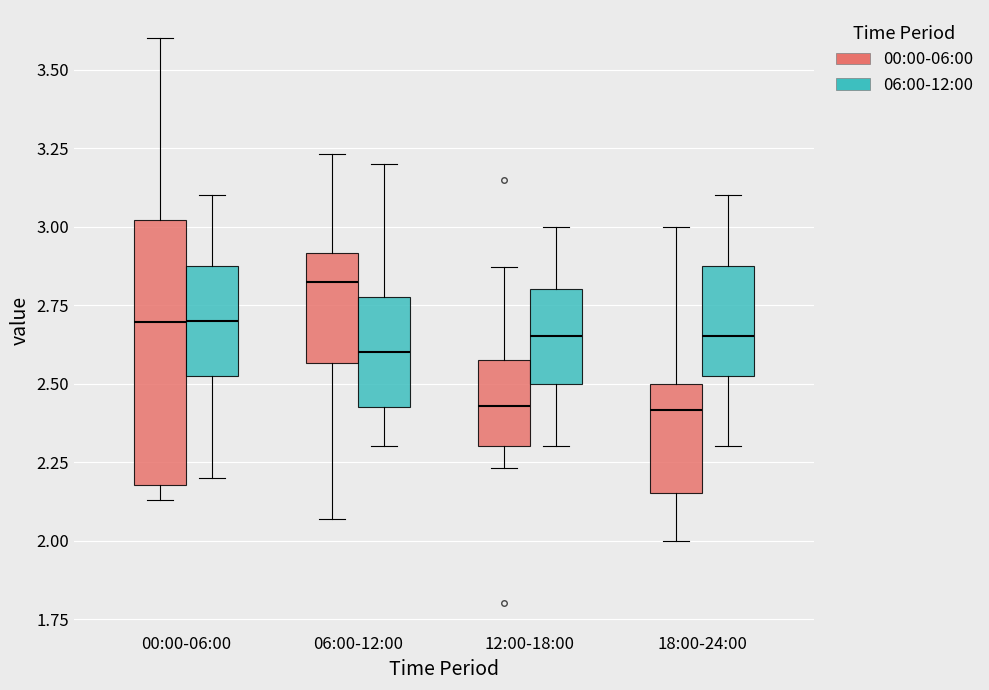

Which box's median line is the highest?

06:00-12:00 (00:00-06:00)